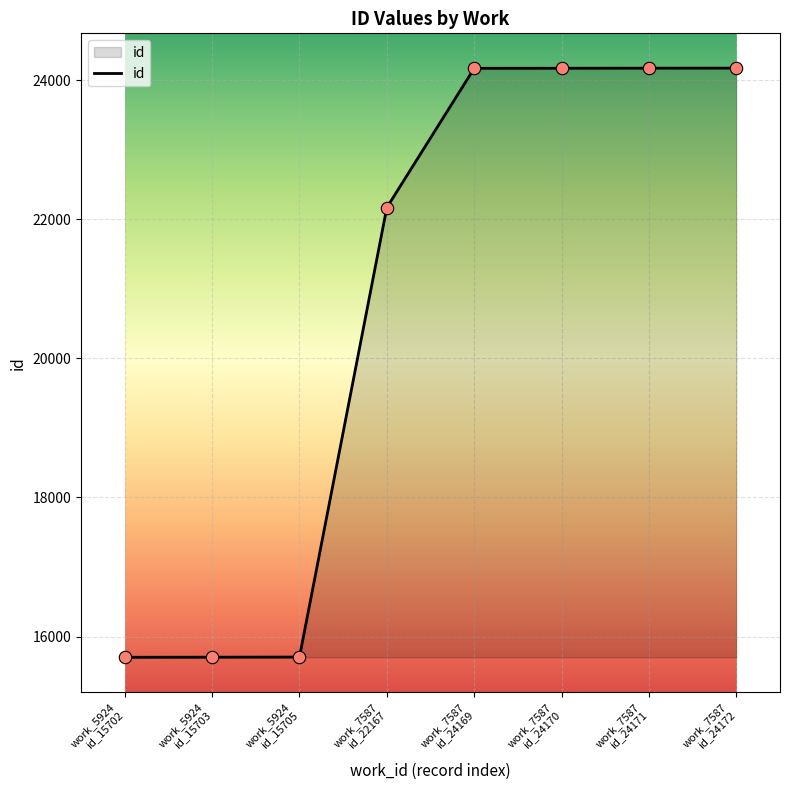

What is the minimum value shown in the chart?

15702